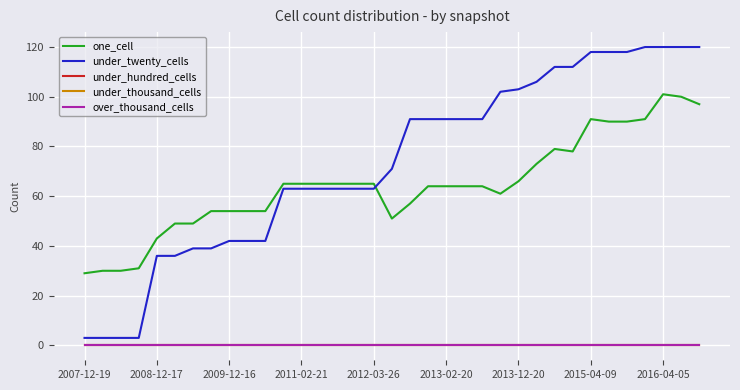

Does the chart have visible grid lines?

Yes